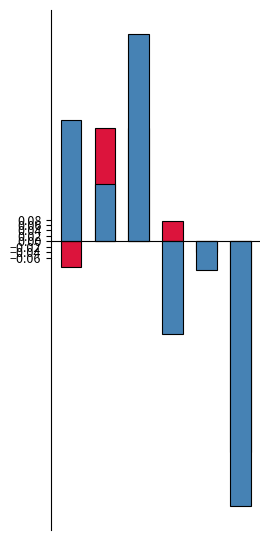

Where is Score 1 nearest to the value 0?

4